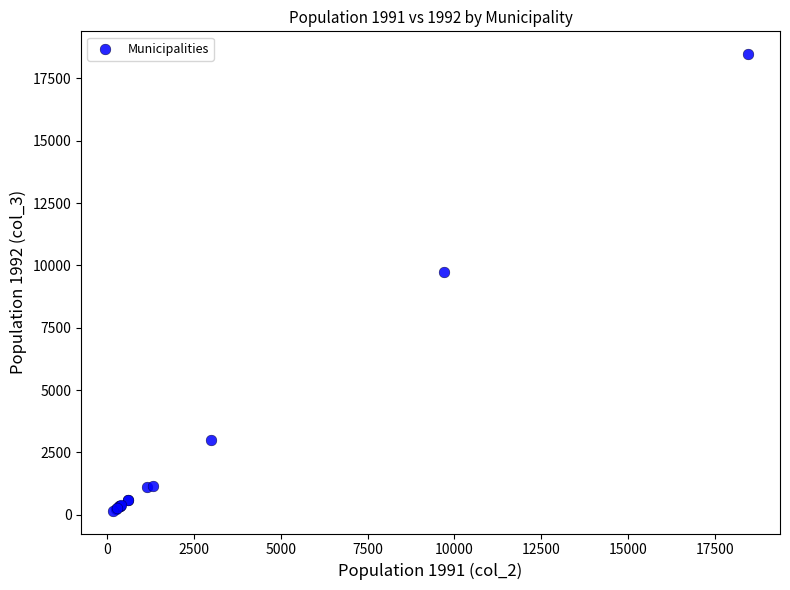

What Y value in the scatter plot is closest to 9318?

9731